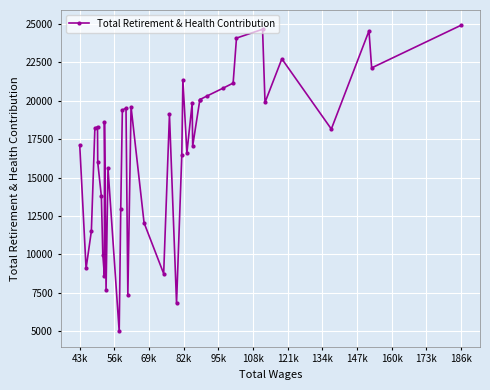

What is the average value?

16744